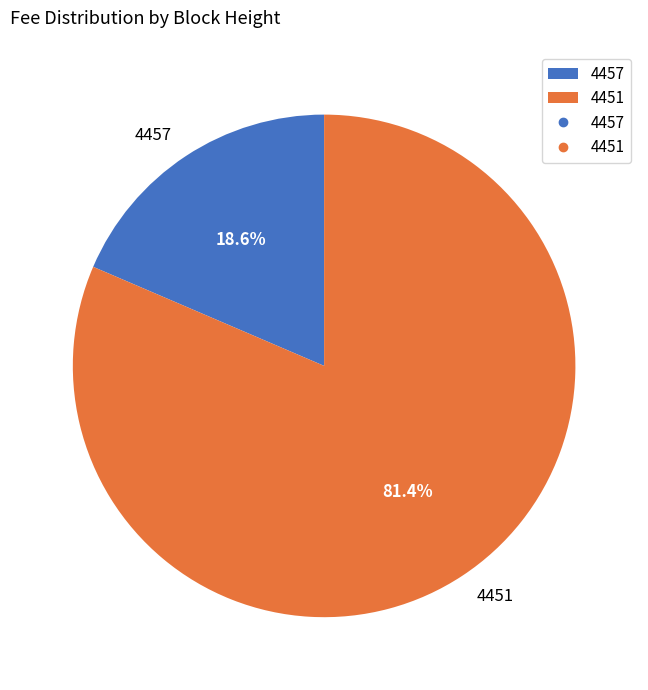

How much of the chart is everything except 4451?

18.6%